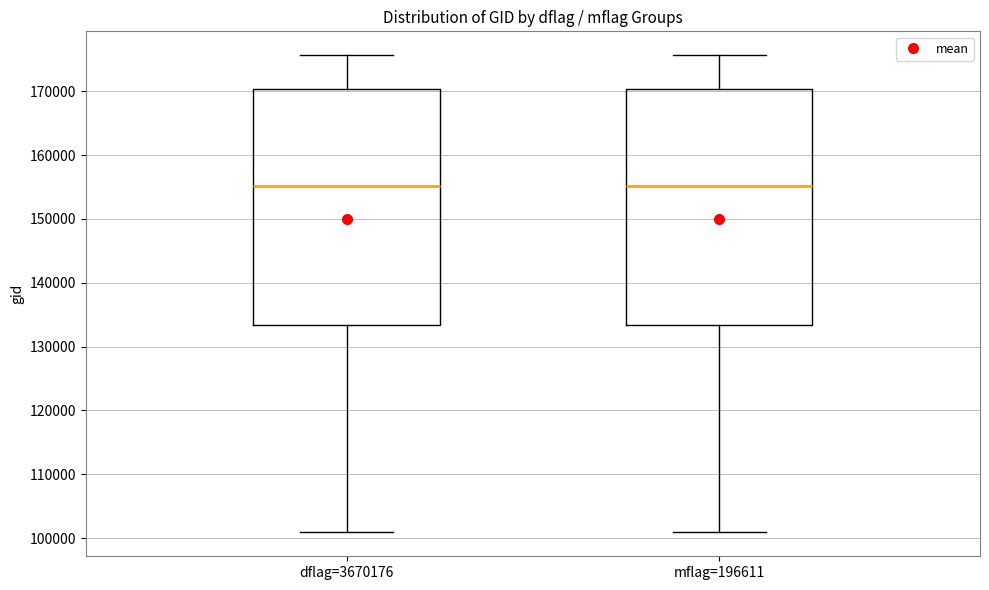

Reading left to right, transcribe this box plot: for each box, give where its median line is, the range the box spans, and where its two whiskers end, as read against the y-axis. The values are not printed on the chart, so give them approximately, as read against the axis.

dflag=3670176: median 155000, box 133000 to 170000, whiskers 101000 to 176000
mflag=196611: median 155000, box 133000 to 170000, whiskers 101000 to 176000